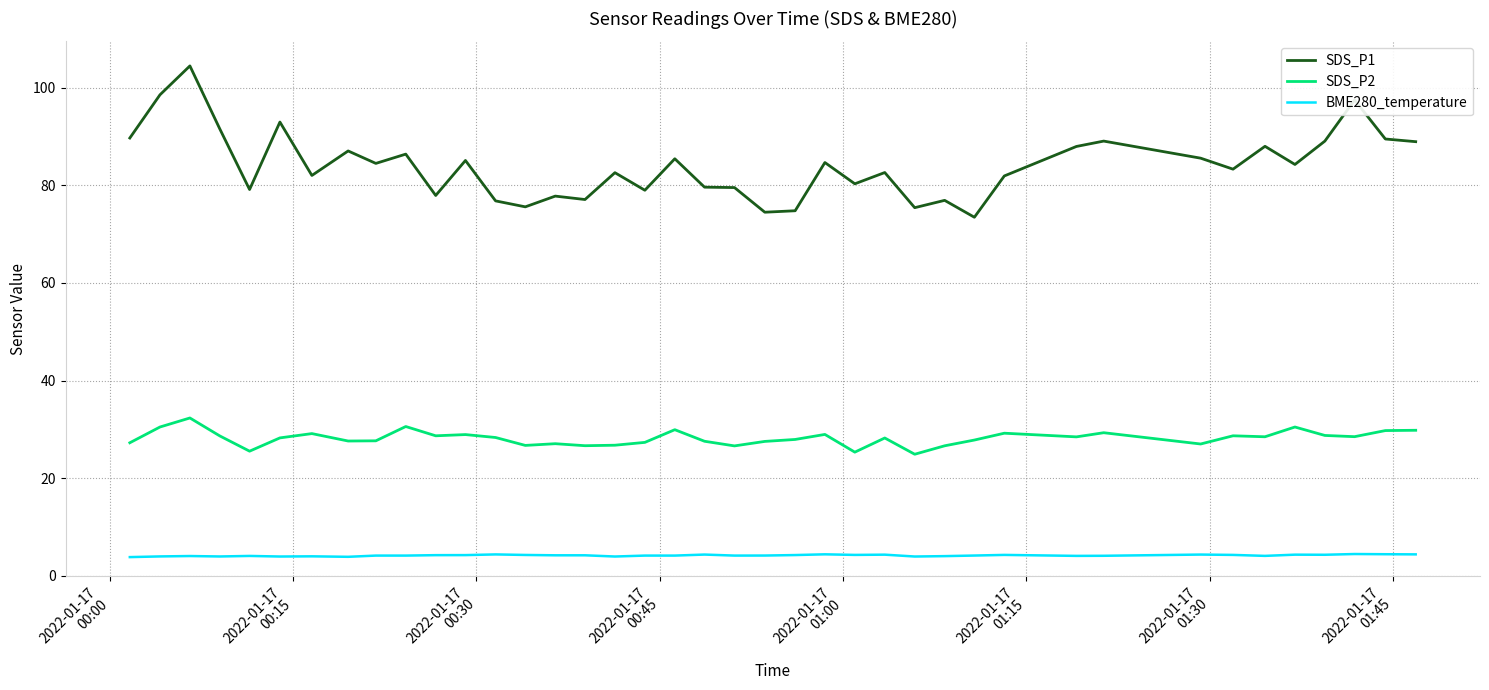

Rank the series by their maximum value, from highest to lowest.

SDS_P1, SDS_P2, BME280_temperature